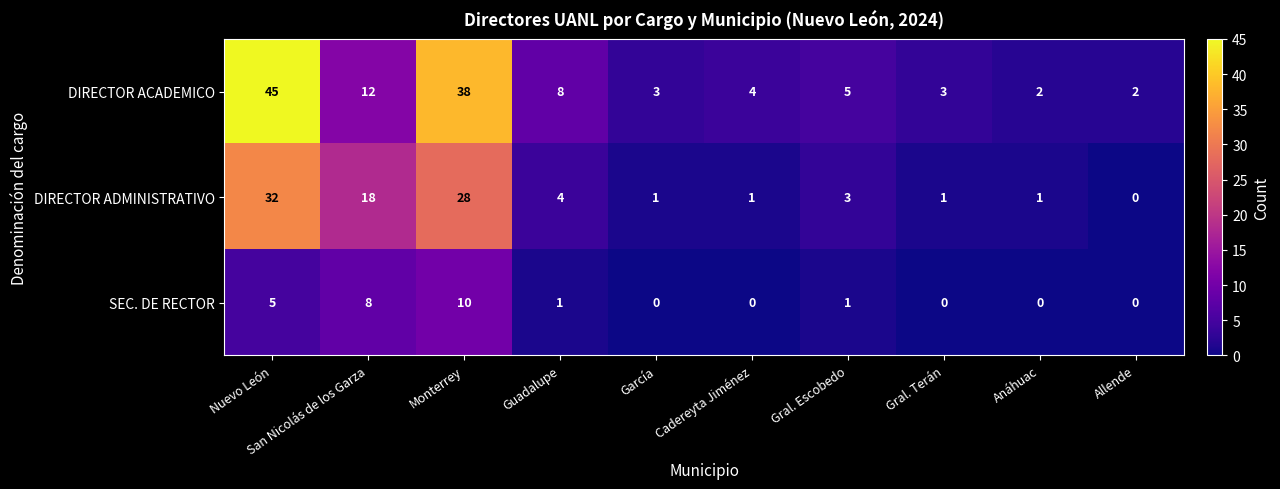

At which category is the sum across all series the highest?

Nuevo León